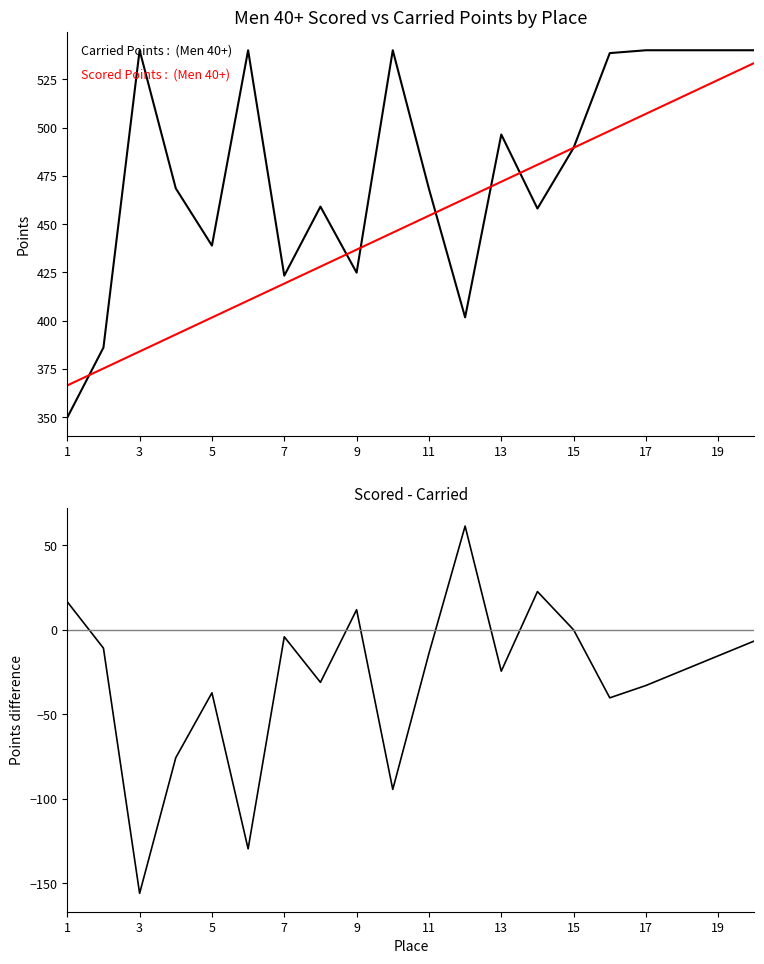

Does the chart have visible grid lines?

No